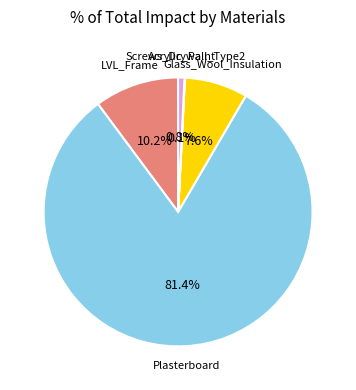

What is the majority slice?

Plasterboard